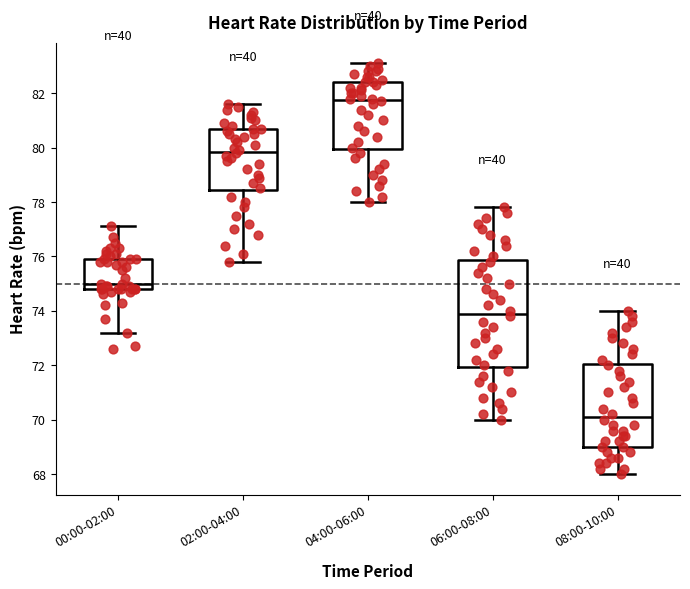

Reading left to right, read every box against the y-axis: the position of its median line, the range the box covers, and the ends of its whiskers. The values are not printed on the chart, so give them approximately, as read against the axis.

00:00-02:00: median 75.0, box 74.8 to 76.0, whiskers 73.2 to 77.2
02:00-04:00: median 79.8, box 78.4 to 80.8, whiskers 75.8 to 81.6
04:00-06:00: median 81.8, box 80.0 to 82.4, whiskers 78.0 to 83.2
06:00-08:00: median 74.0, box 72.0 to 75.8, whiskers 70.0 to 77.8
08:00-10:00: median 70.2, box 69.0 to 72.0, whiskers 68.0 to 74.0